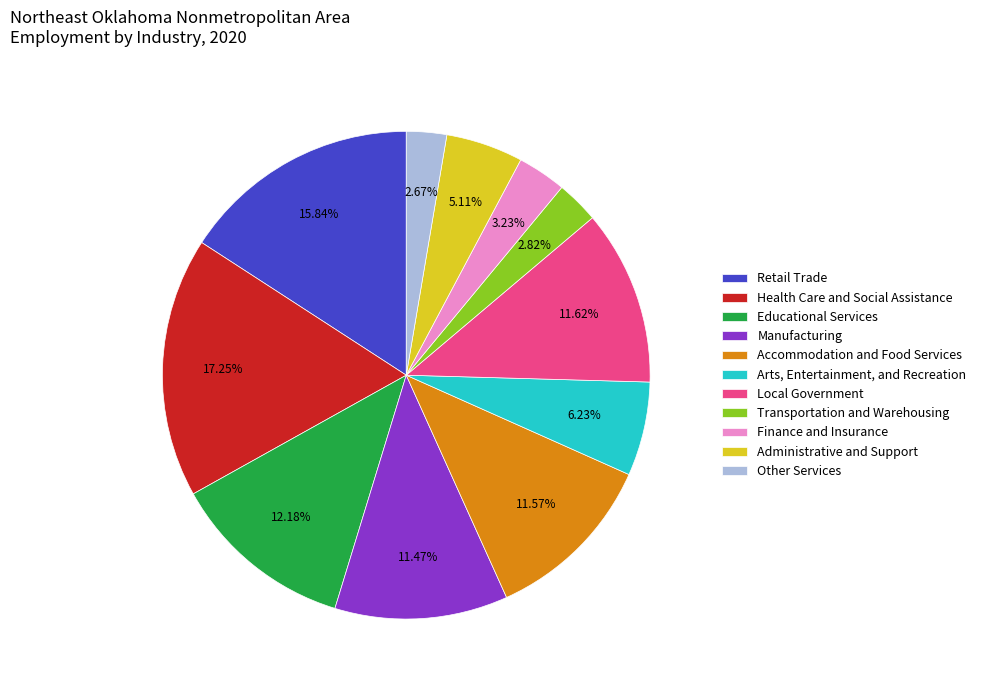

Which slice is the largest?

Health Care and Social Assistance